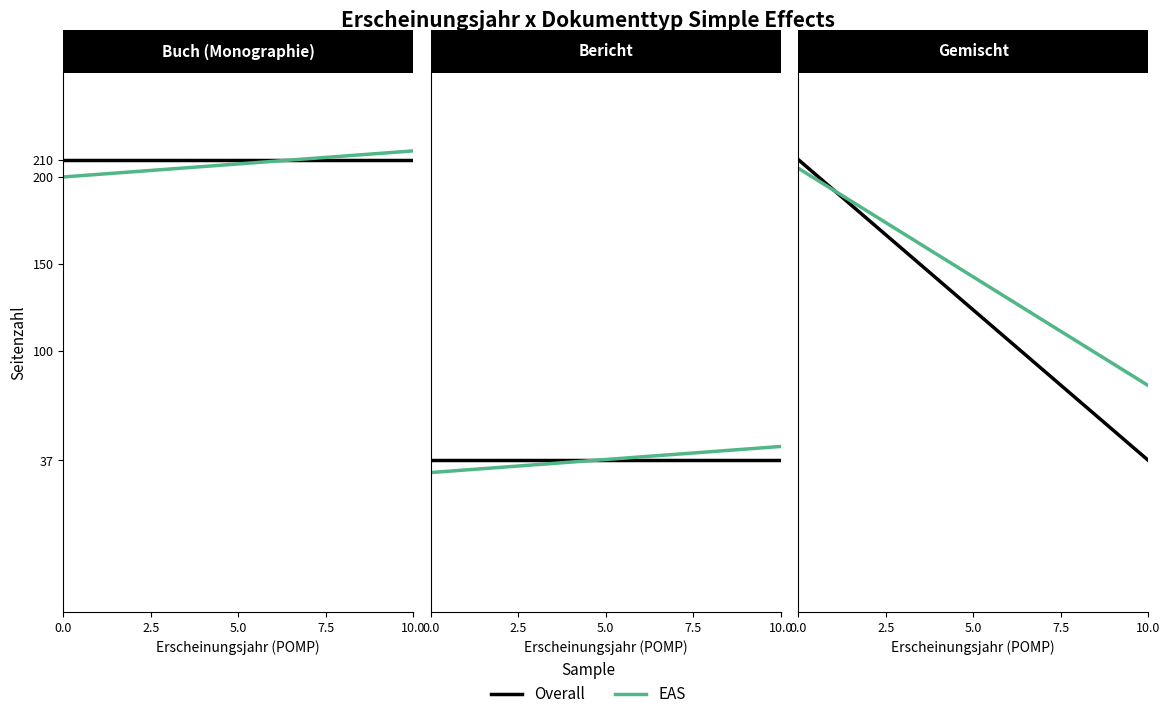

What is the value of the Overall point at the 2nd from the left?

37